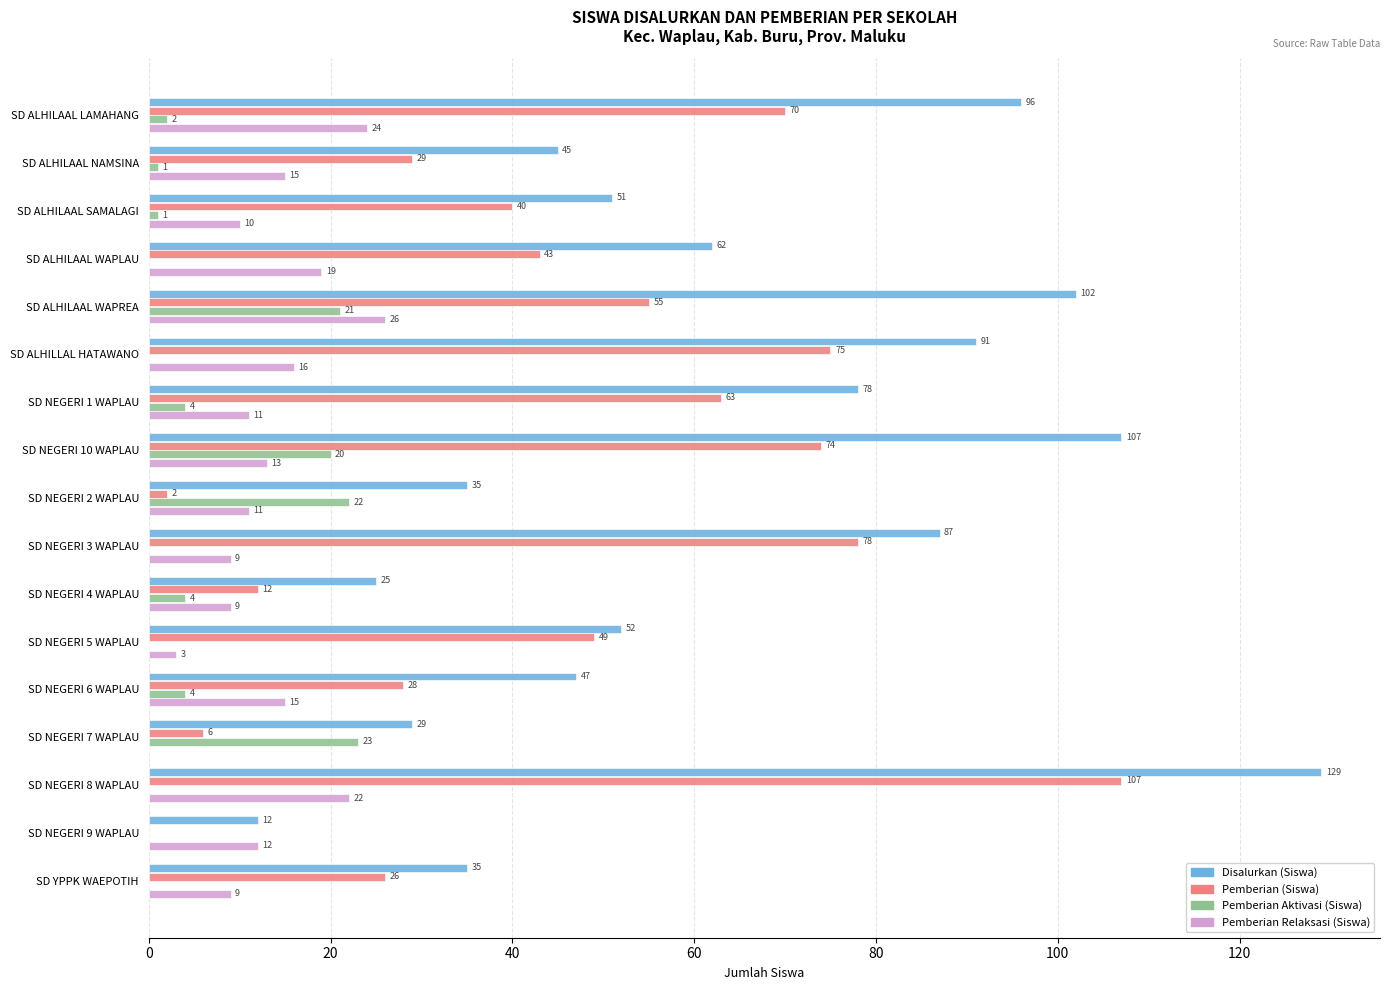

The Pemberian Relaksasi (Siswa) series shows 17 at SD NEGERI 9 WAPLAU. True or false?

False